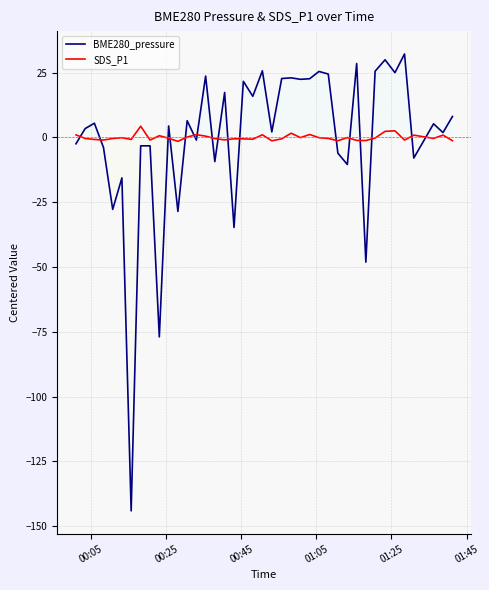

What is the minimum value for BME280_pressure?

-144.1